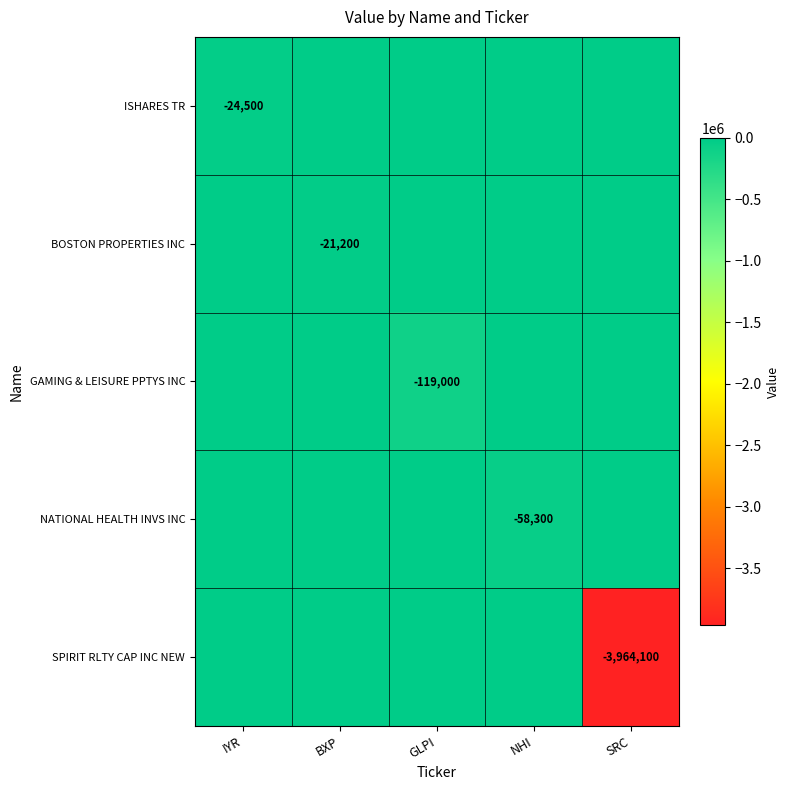

True or false: SPIRIT RLTY CAP INC NEW has a value of -1745786 at SRC.

False